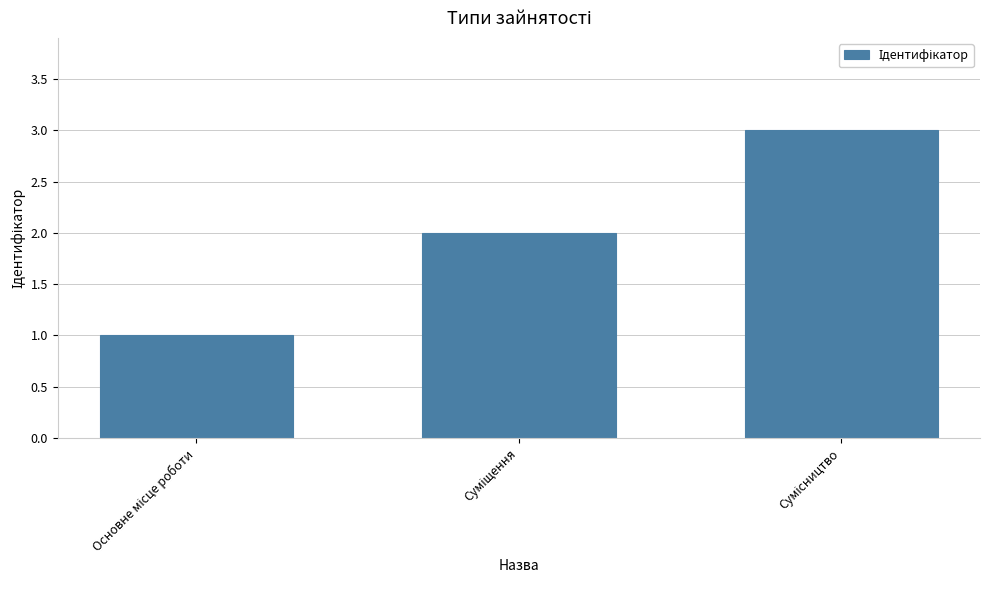

What is the sum of all values?

6